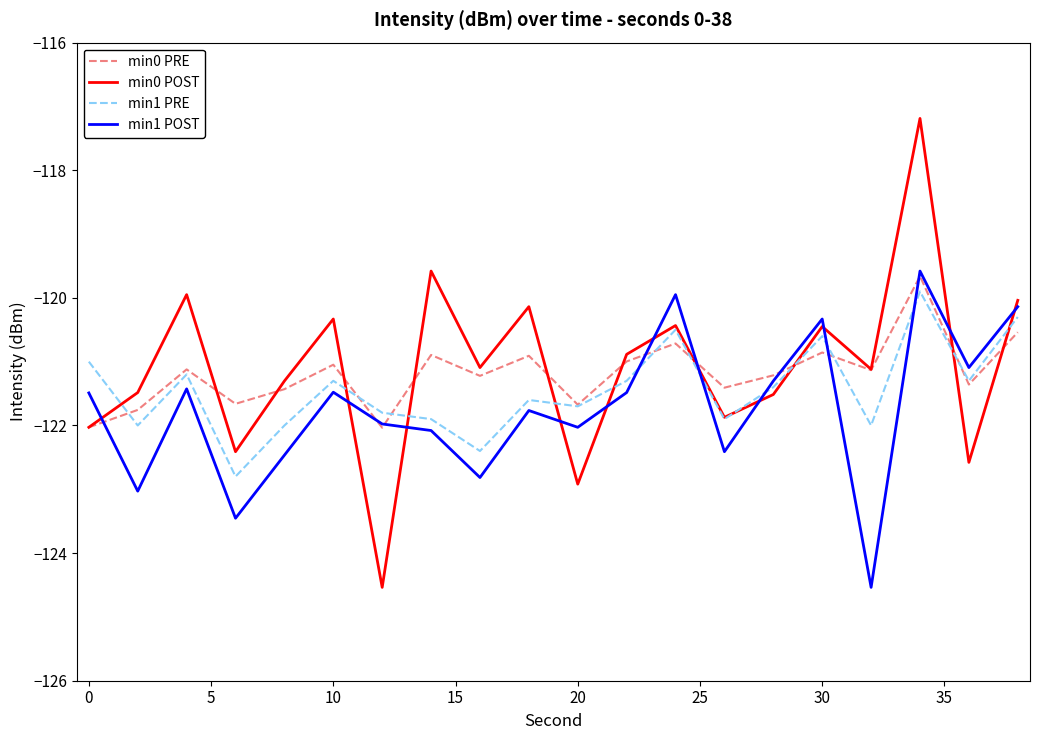

Which series has the largest range (max minus min)?

min0 POST